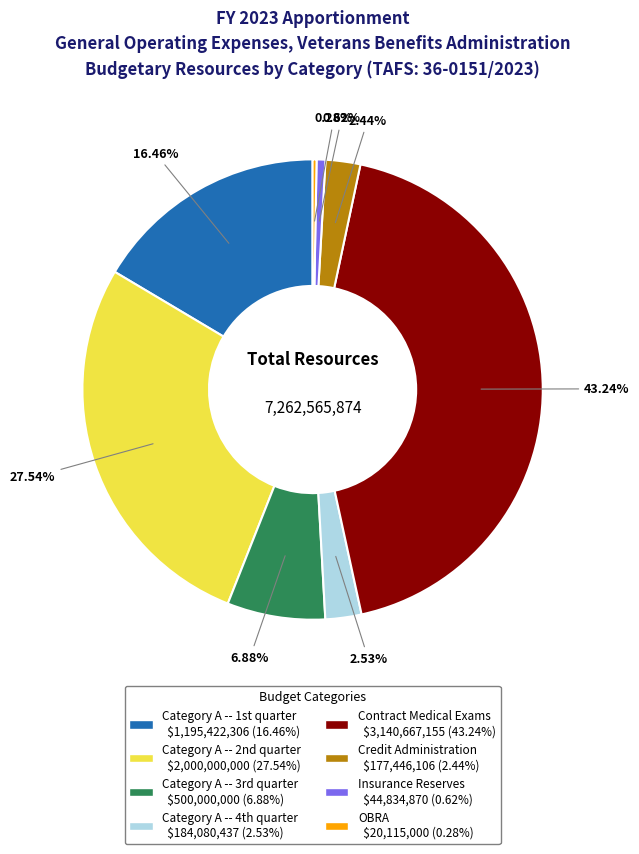

Combined, do Credit Administration and Insurance Reserves account for over 50%?

No